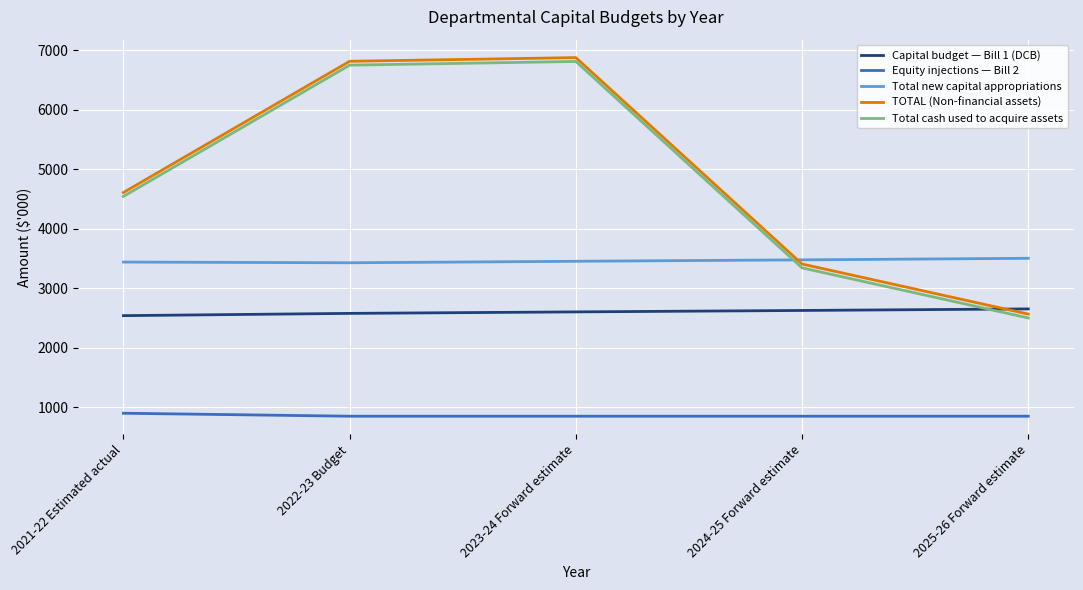

What is the difference between the maximum and minimum values in the Capital budget — Bill 1 (DCB) series?

113